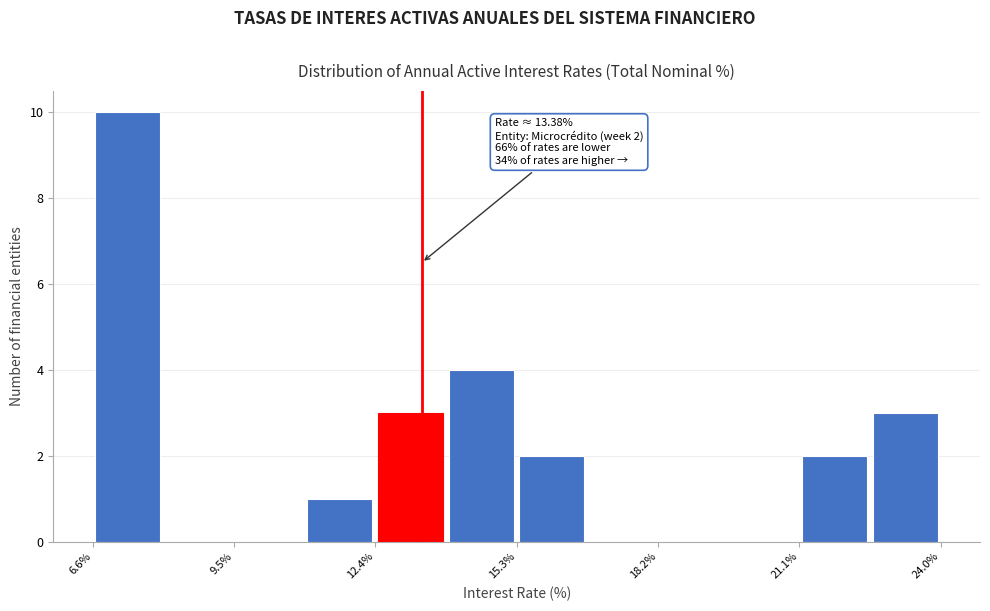

Around what value on the x-axis is the tallest bar? Give the approximate position of its centre, as read against the axis.

7.5